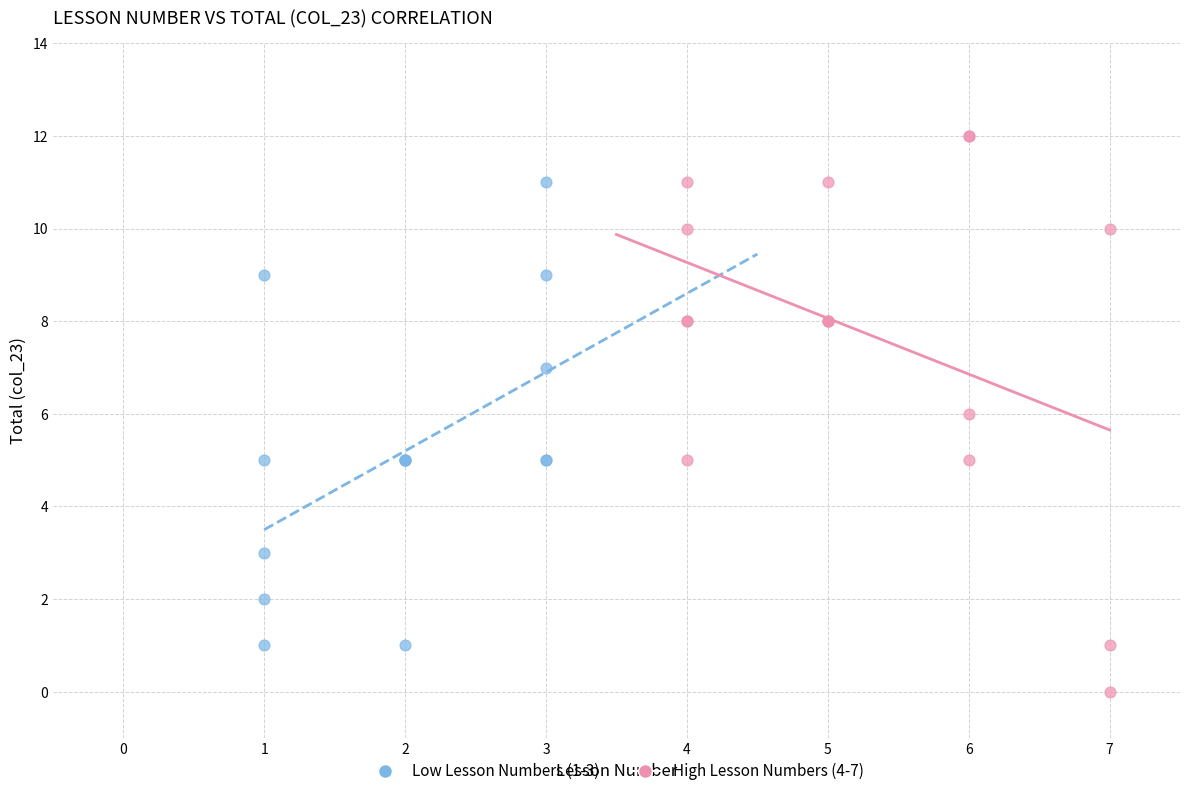

Which series contains the highest Y value?

High Lesson Numbers (4-7)